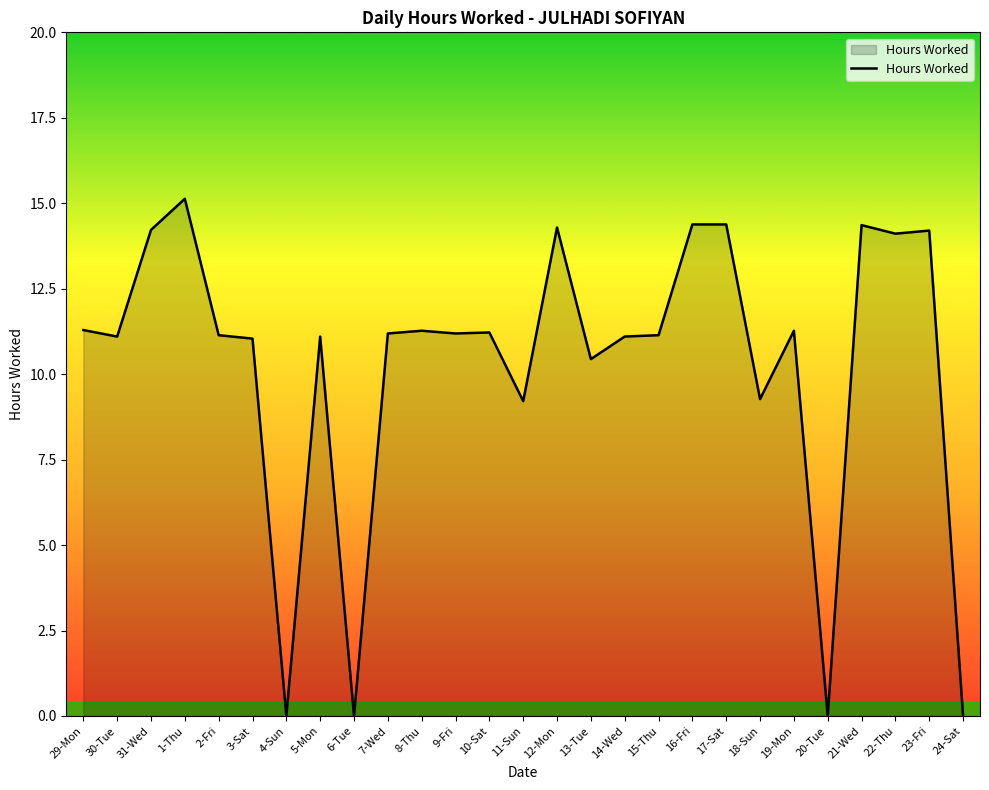

The chart shows a value of 11.1 at 15-Thu. True or false?

True